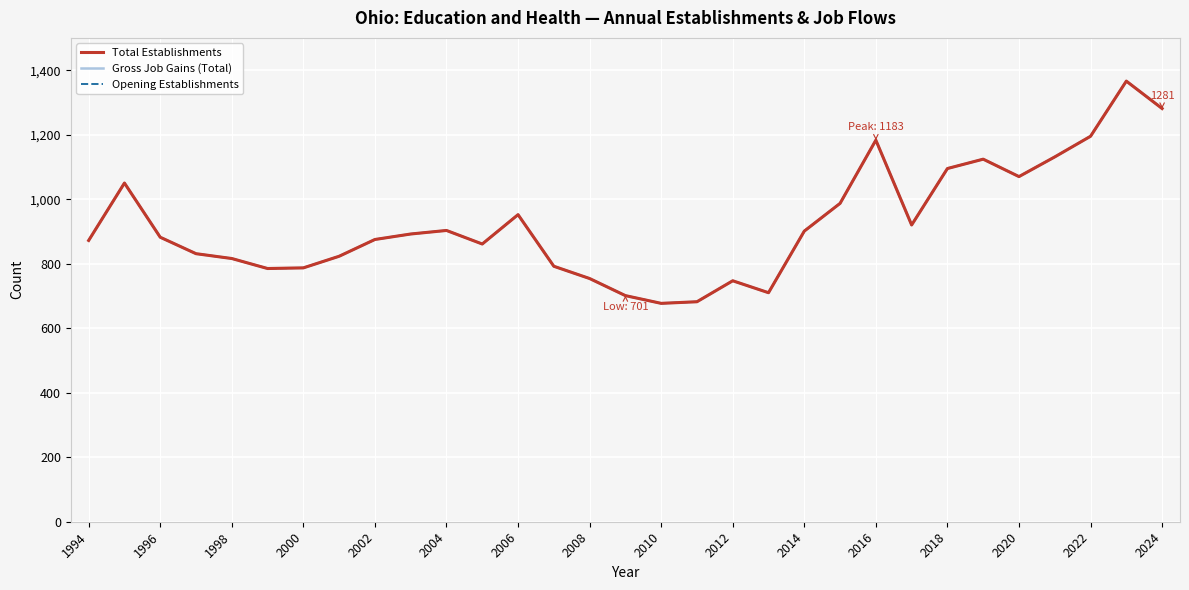

Where is the first local minimum for Gross Job Gains (Total)?

2004